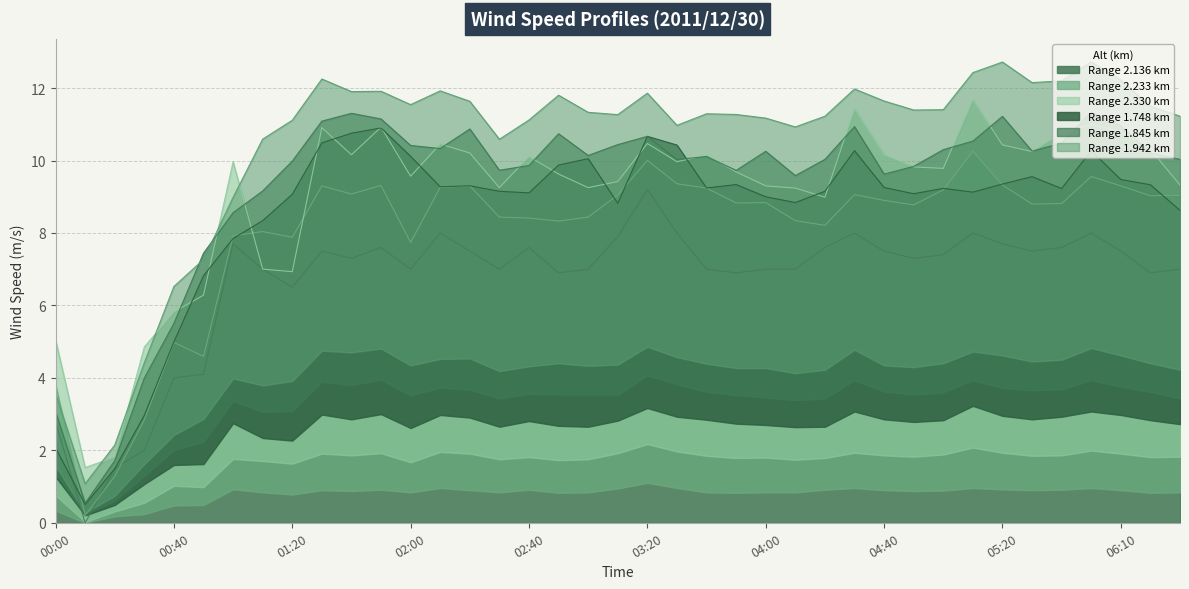

At which category does 1.845 reach its first local peak?

01:40